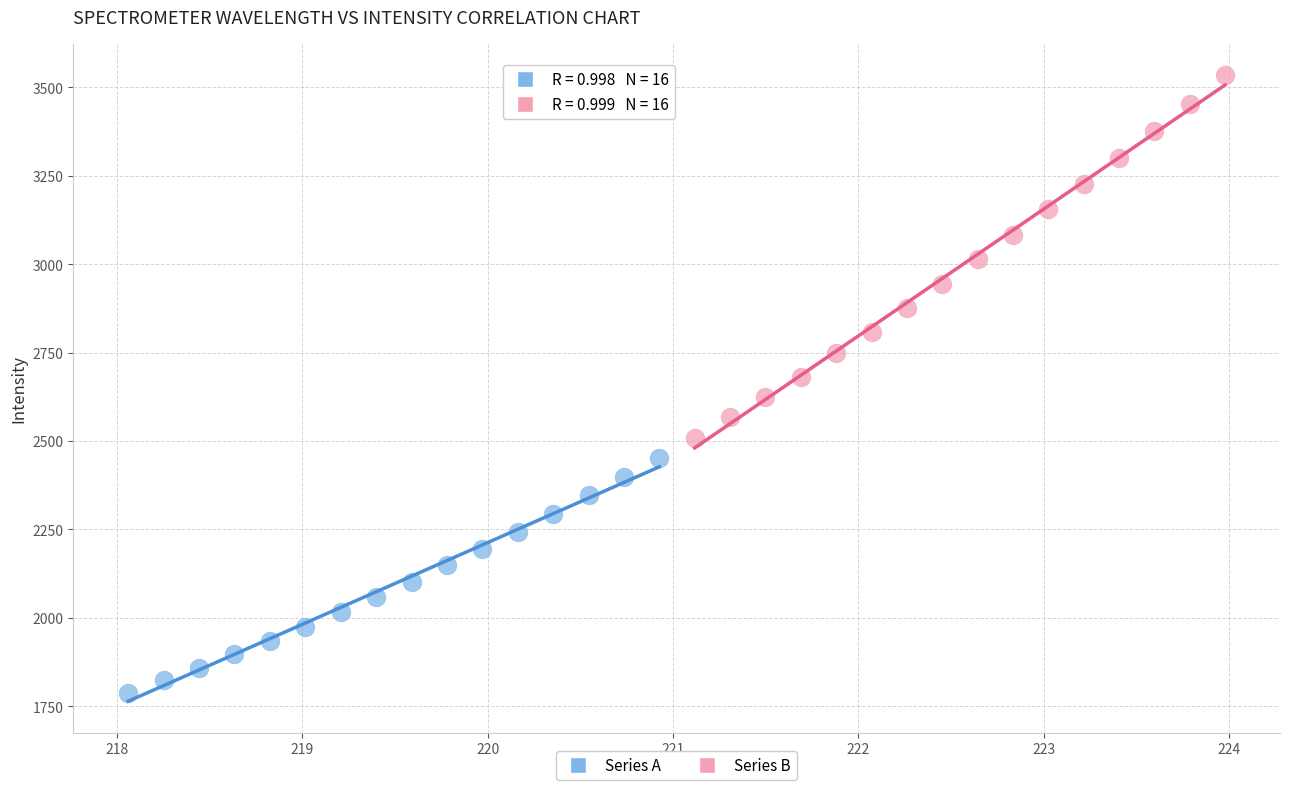

What are all the series names shown in the legend?

Series A, Series B